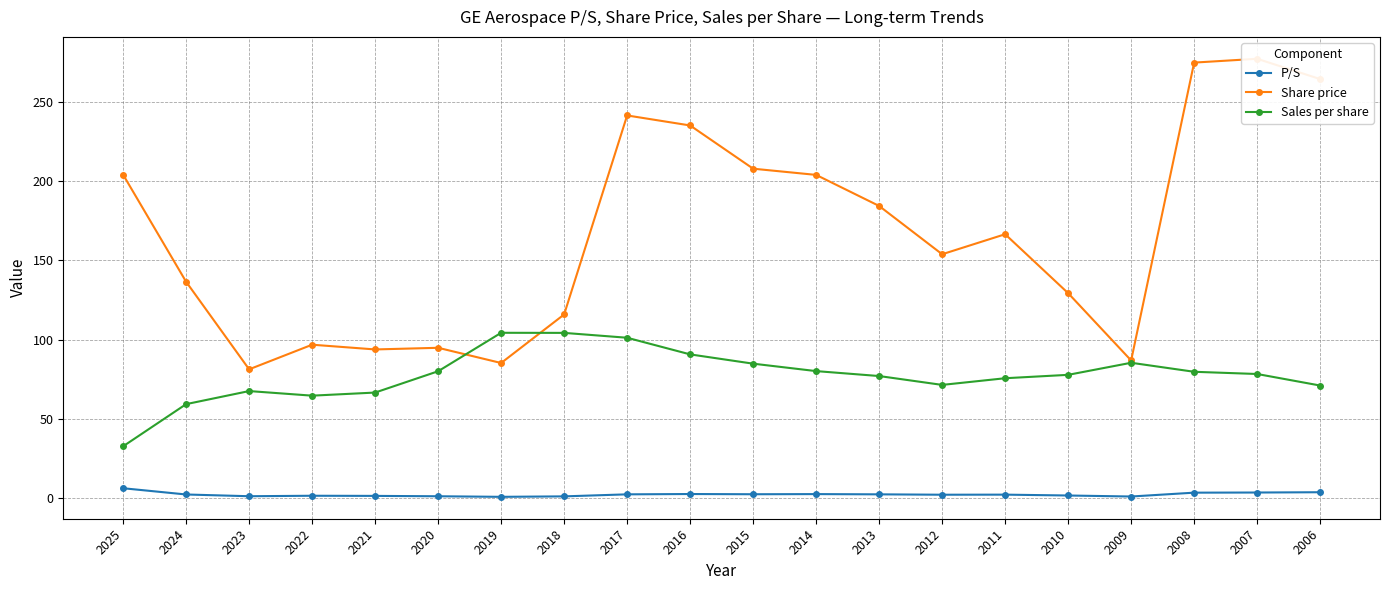

Where is Share price nearest to the value 179?

2013